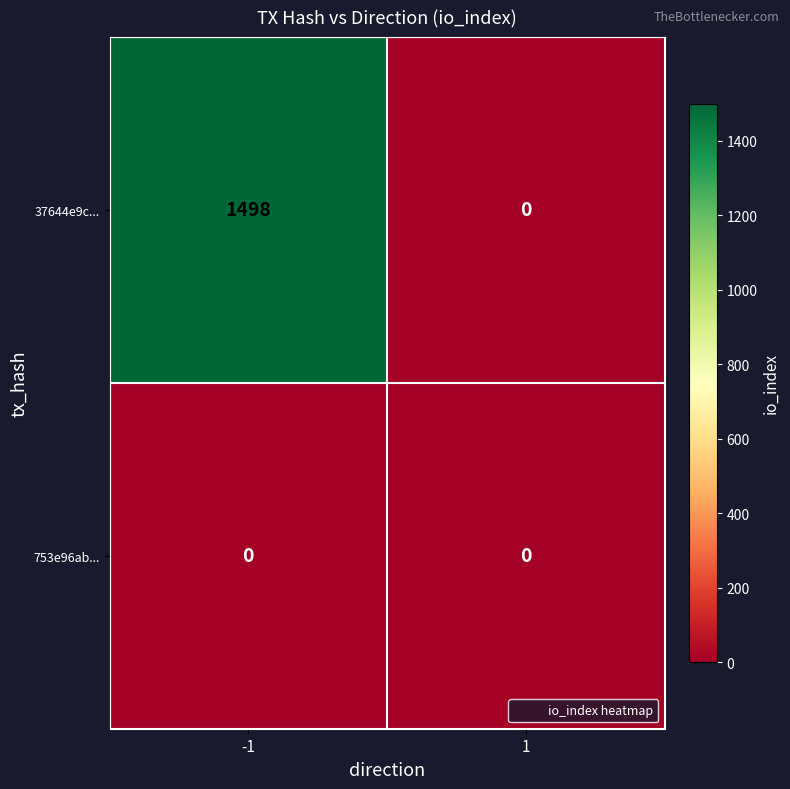

The value of 753e96ab... at 1 is 0. True or false?

True